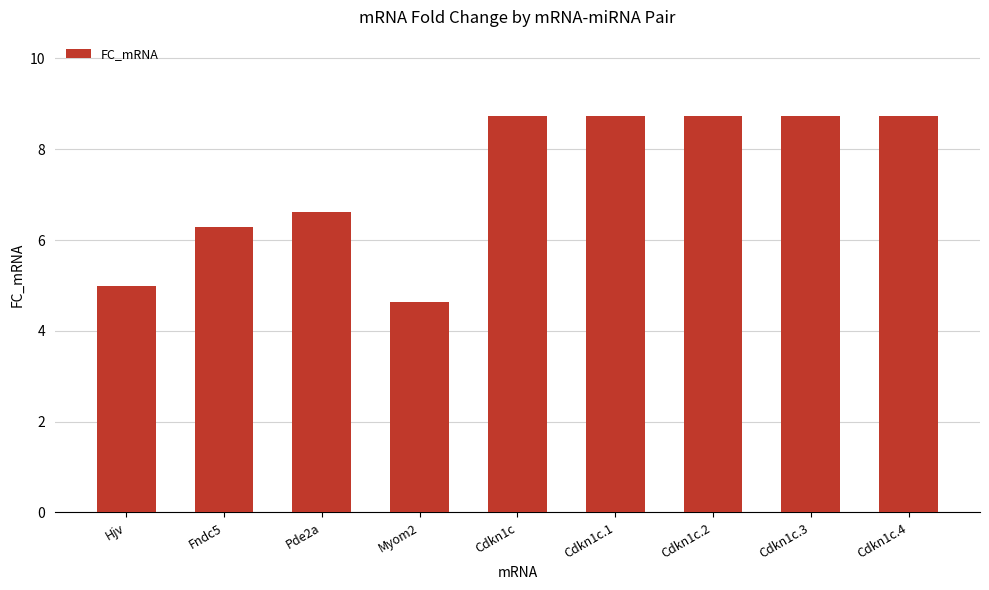

At which label does the data first exceed 8?

Cdkn1c